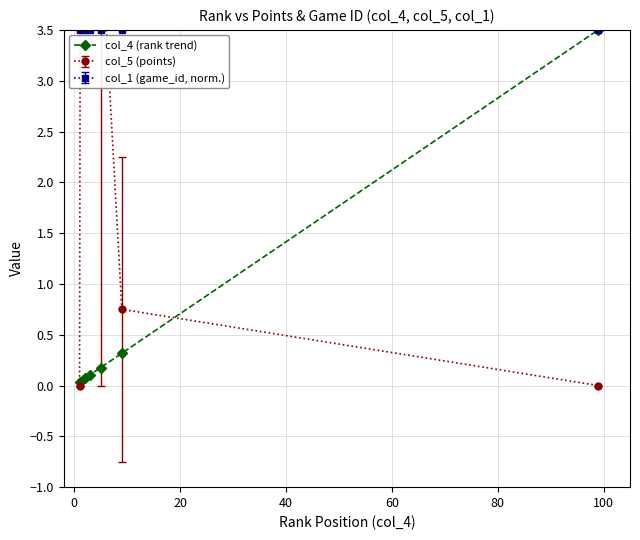

What is the average value?

0.7